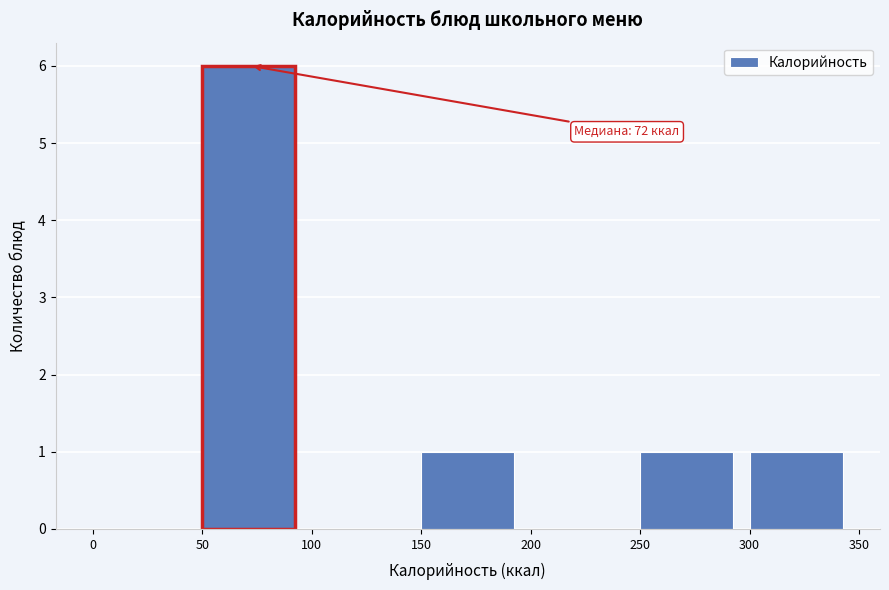

Which range on the x-axis has the tallest bar?

50 to 100